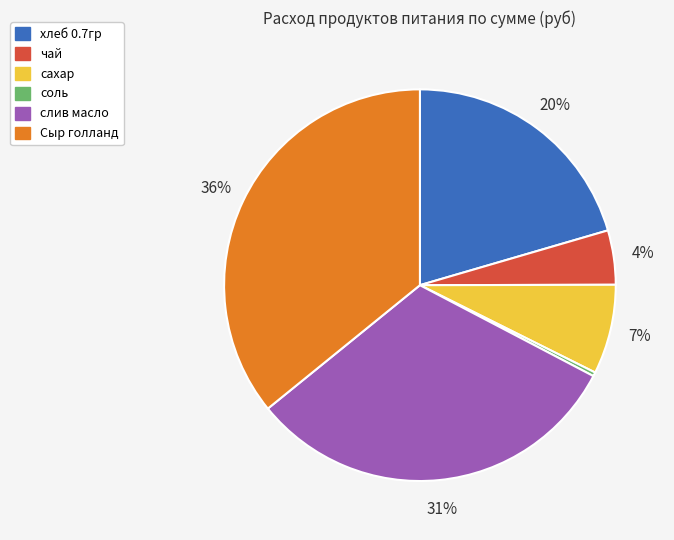

What is the largest slice in the pie chart?

Сыр голланд